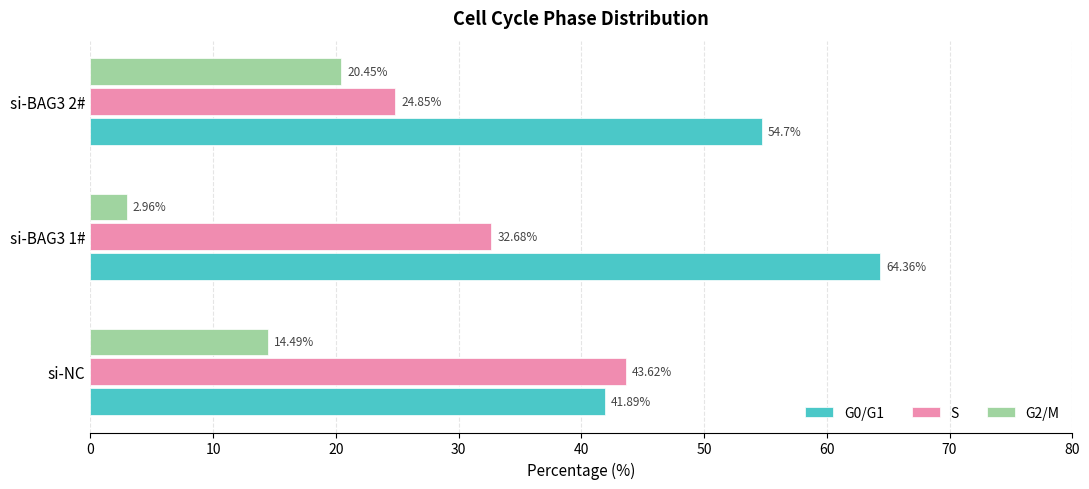

What is the total value across all series at si-BAG3 2#?

100.0